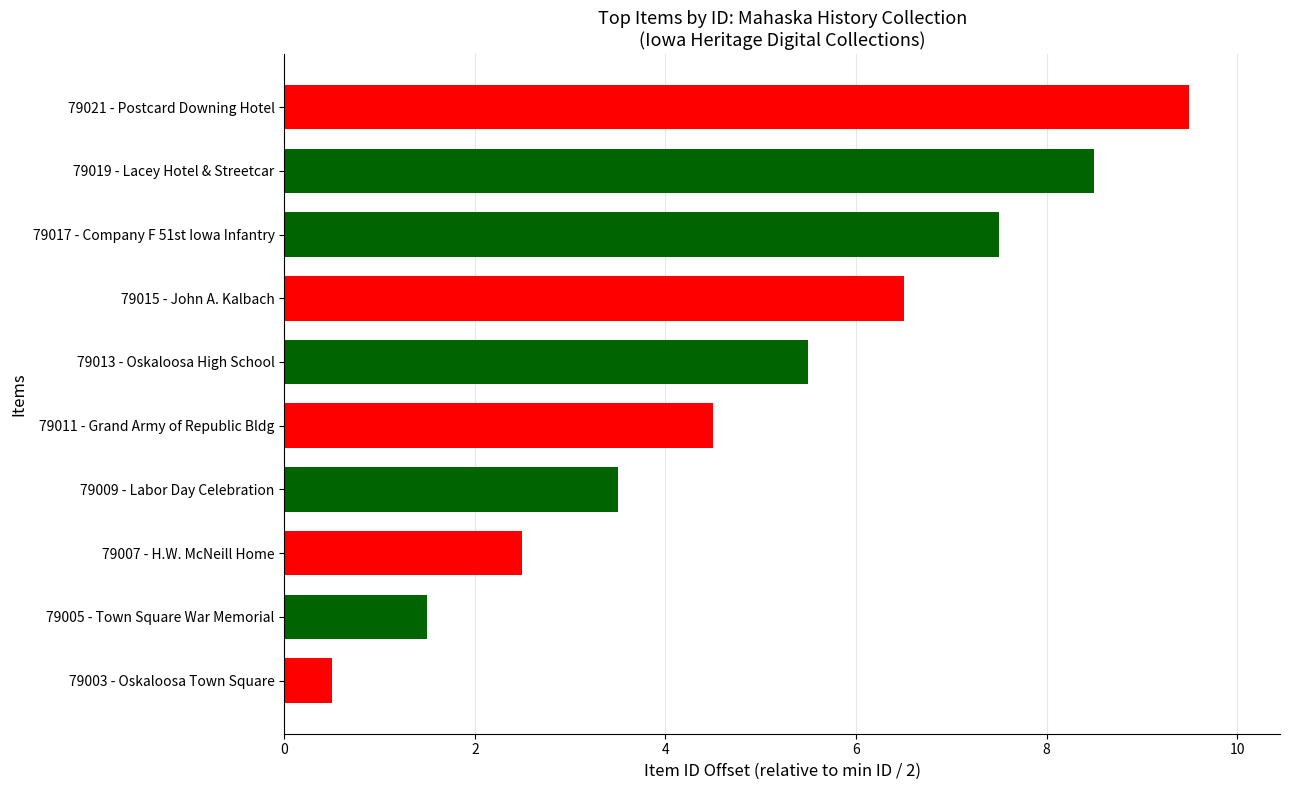

Is it true that the value at 79013 - Oskaloosa High School is 5.5?

True